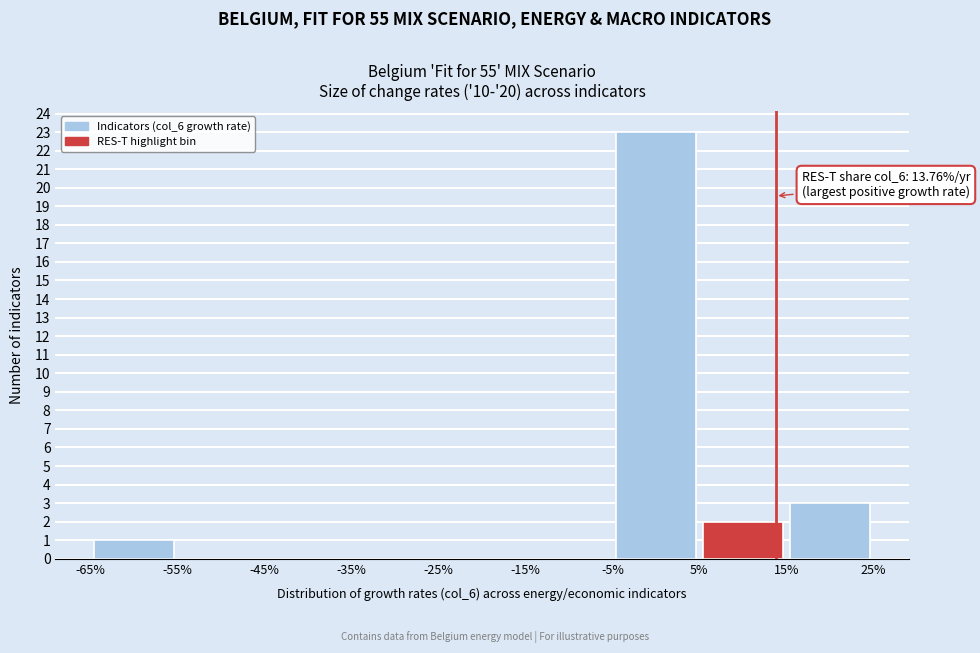

Over which range of the x-axis is the bar tallest?

-5% to 5%